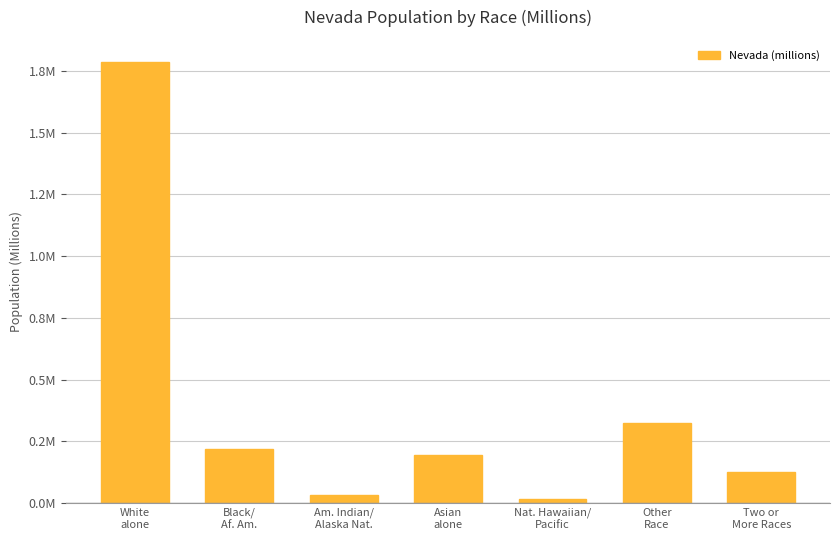

Rank the categories by value from highest to lowest.

White
alone, Other
Race, Black/
Af. Am., Asian
alone, Two or
More Races, Am. Indian/
Alaska Nat., Nat. Hawaiian/
Pacific